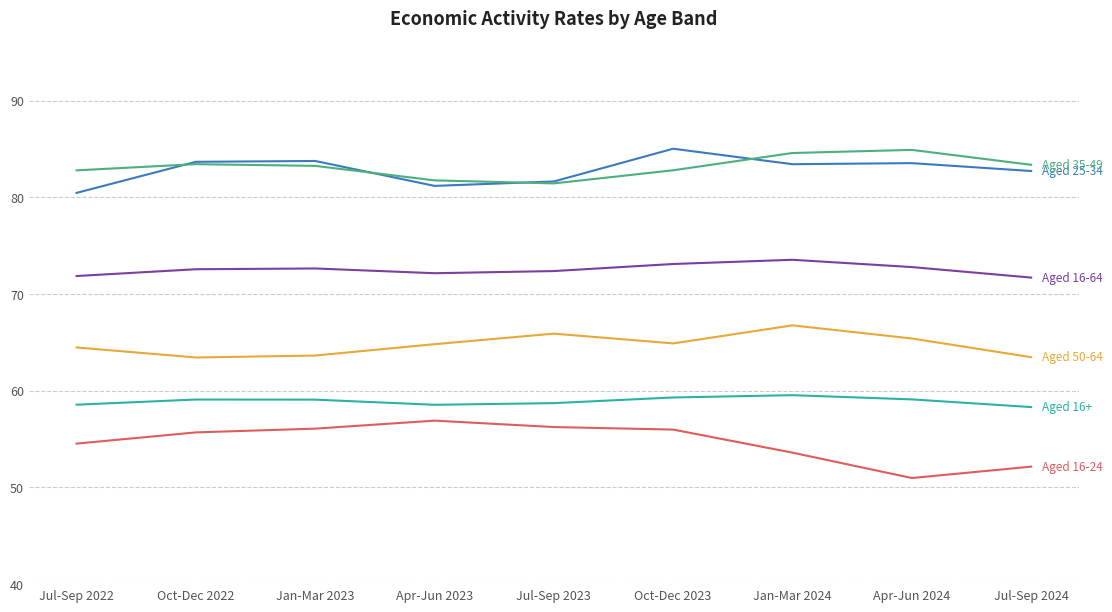

What is the total value across all series at Jul-Sep 2023?

416.3